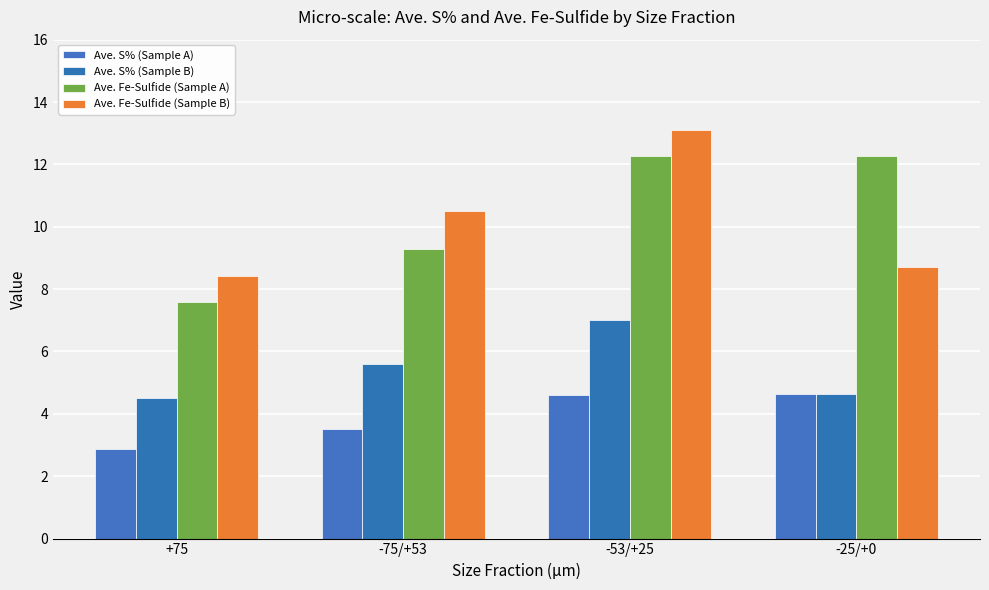

What is the spread (max minus min) of values at -53/+25?

8.5